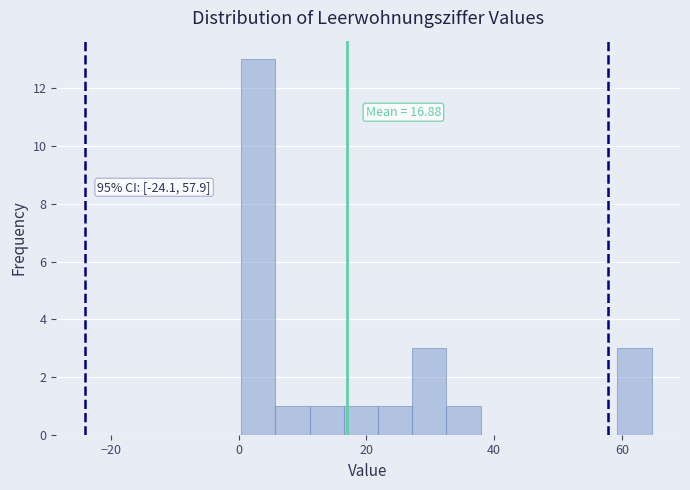

Around what value on the x-axis is the tallest bar? Give the approximate position of its centre, as read against the axis.

4